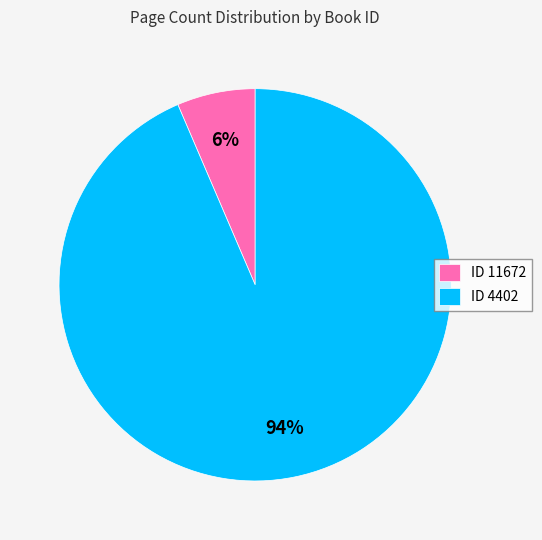

Which has a higher value, ID 11672 or ID 4402?

ID 4402